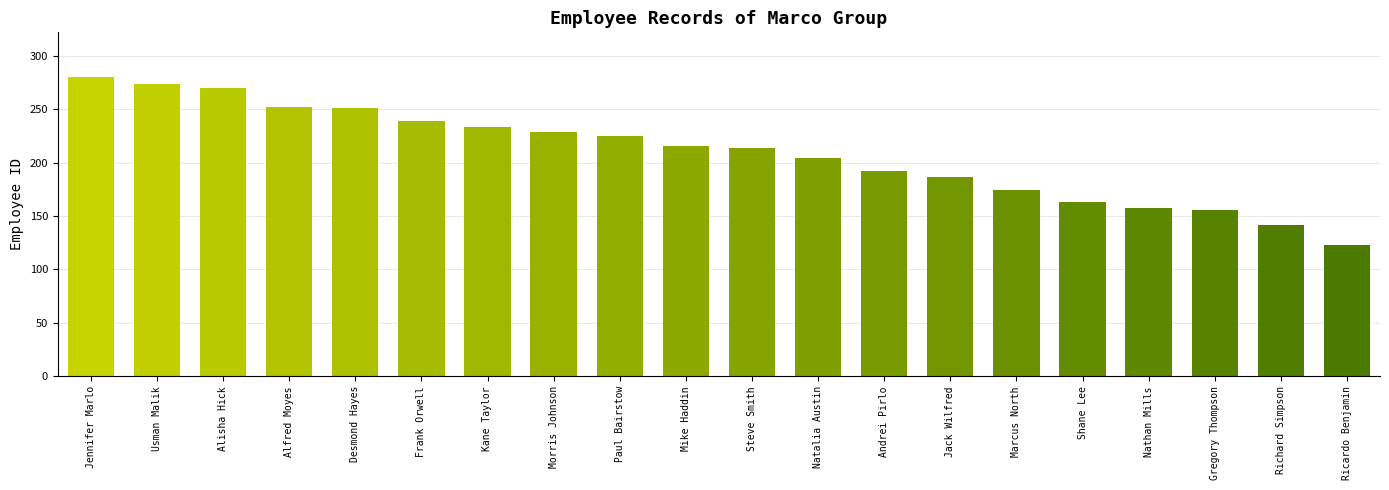

What is the sum of the values at Steve Smith and Morris Johnson?

443